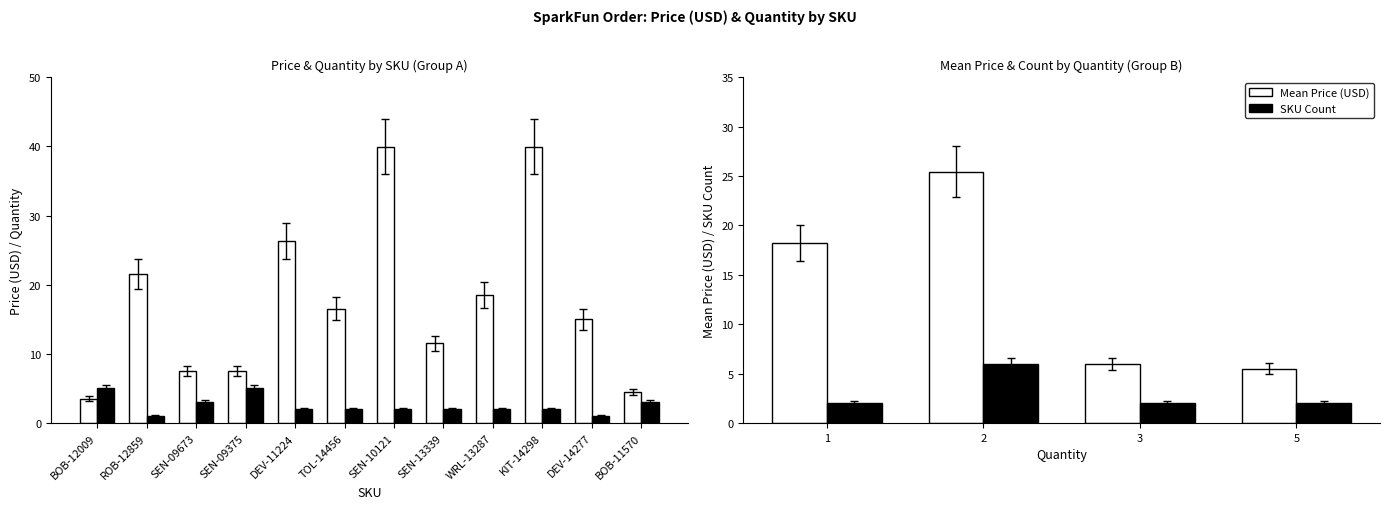

Which label corresponds to the largest value in the chart?

SEN-10121